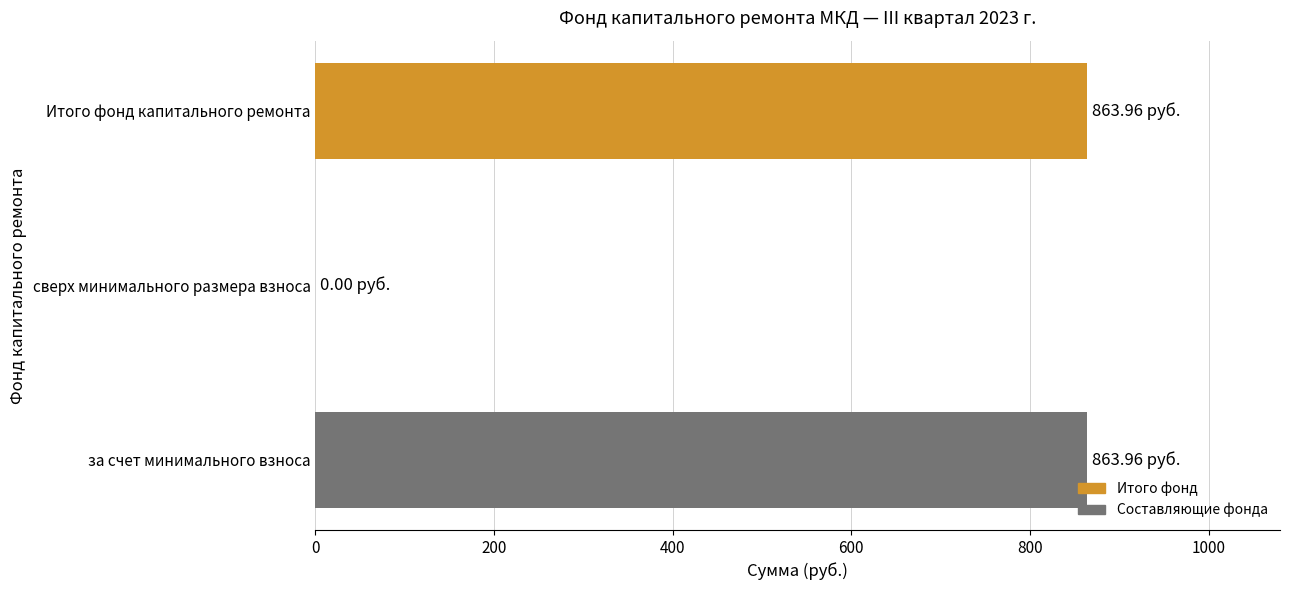

How many positive values are there?

2